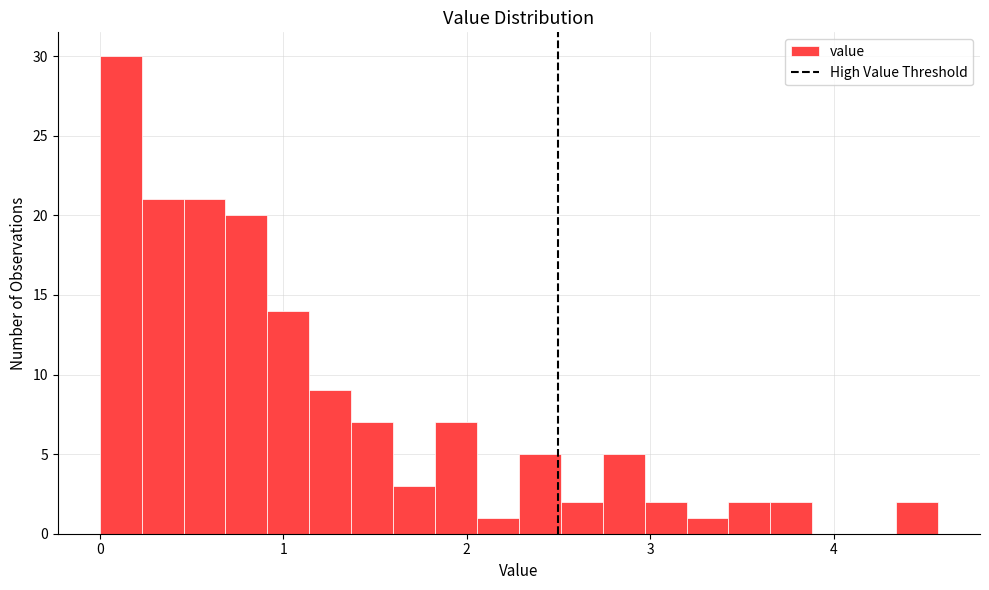

Read against the x-axis, roughly where is the centre of the tallest bar?

0.1